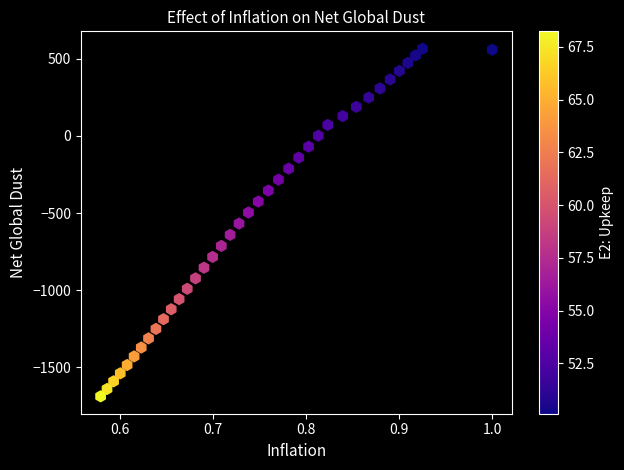

What is the range of X values (max minus min)?

0.4